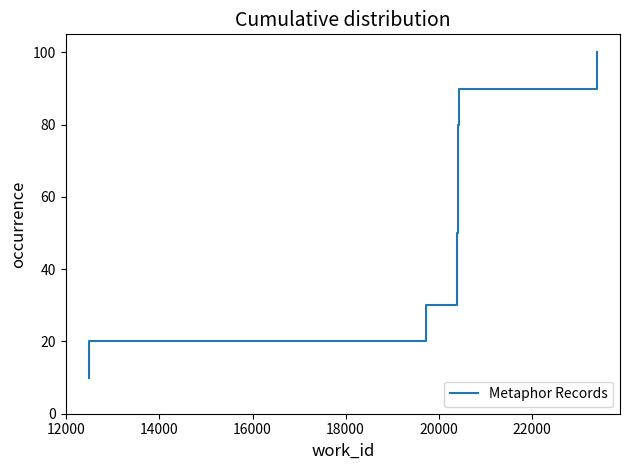

What is the greatest value displayed?

100